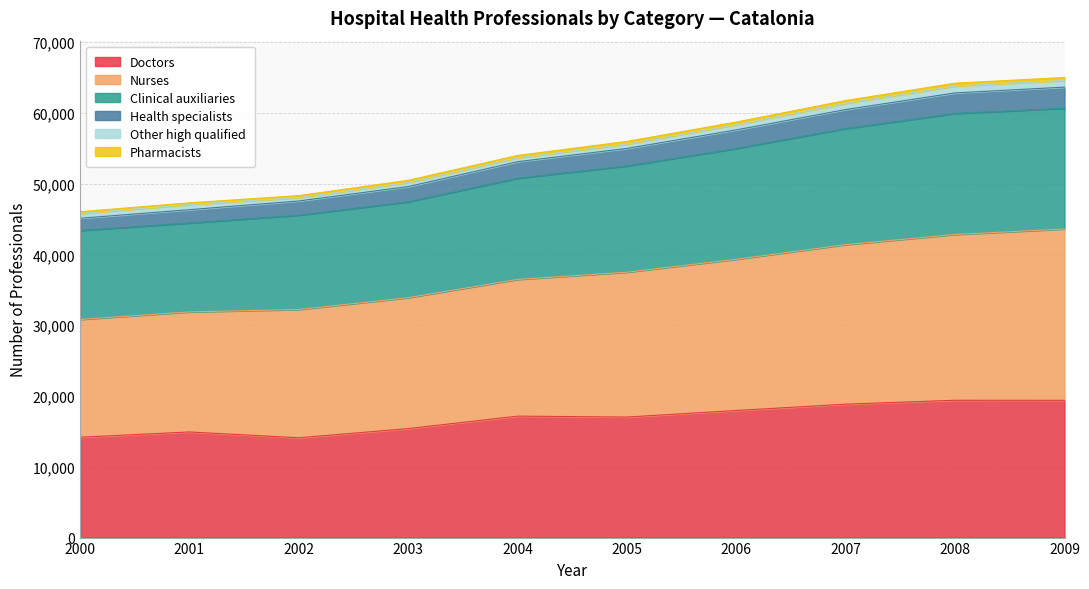

True or false: Health specialists has more than 0 points higher than both neighbors.

False